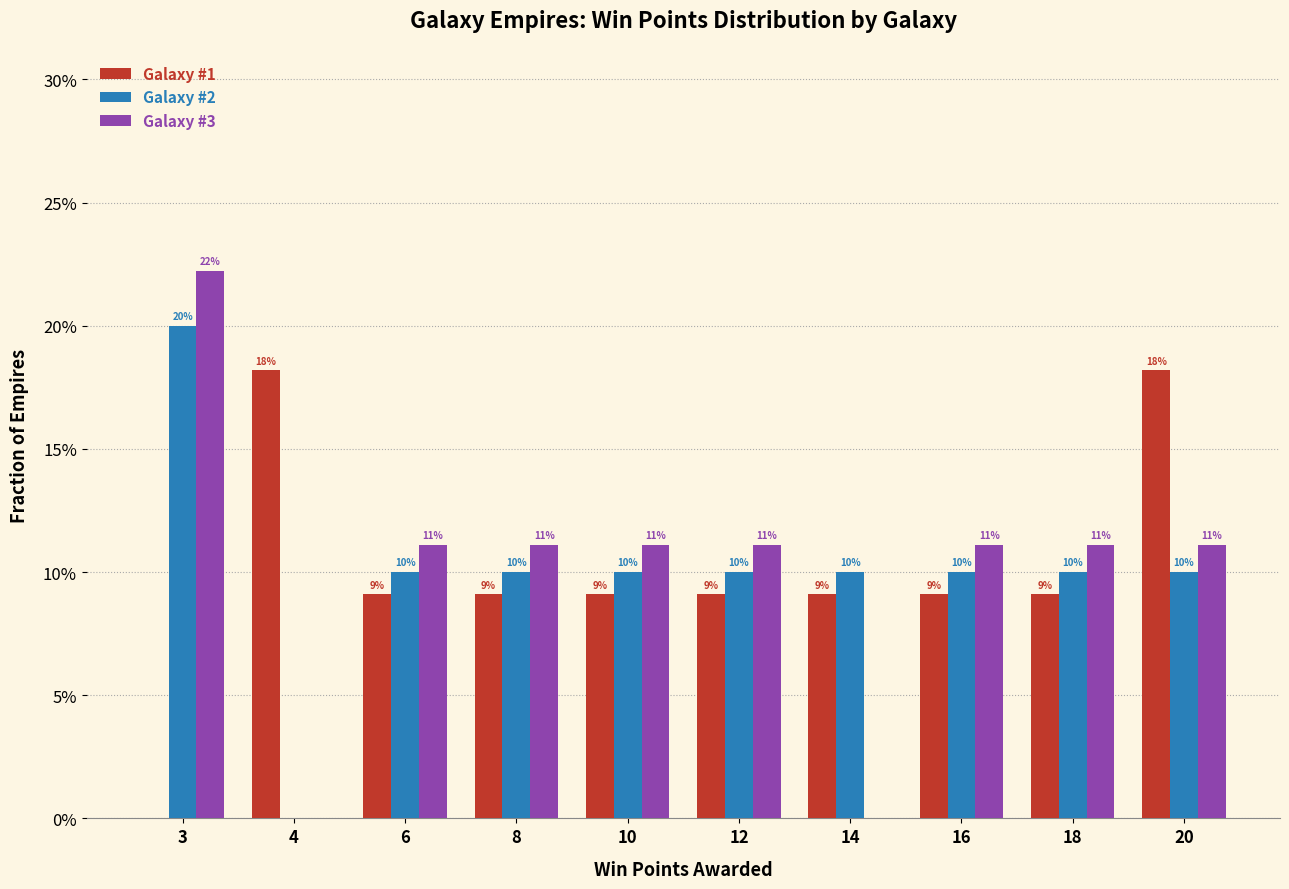

What are all the series names shown in the legend?

Galaxy #1, Galaxy #2, Galaxy #3